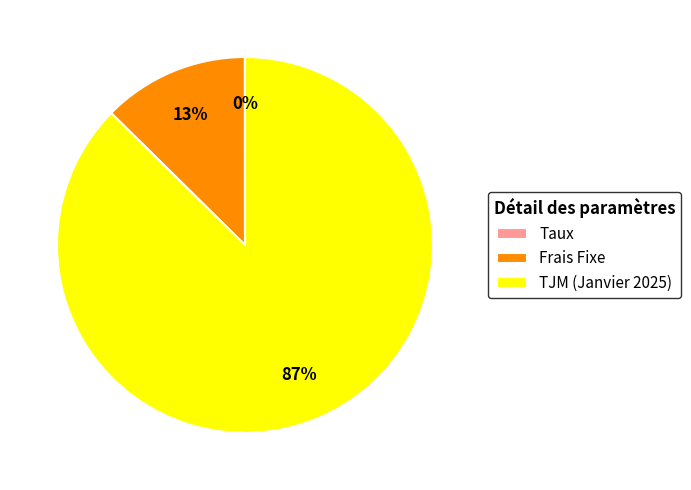

To the nearest percent, what is the difference between the largest and smallest slice percentages?

87%